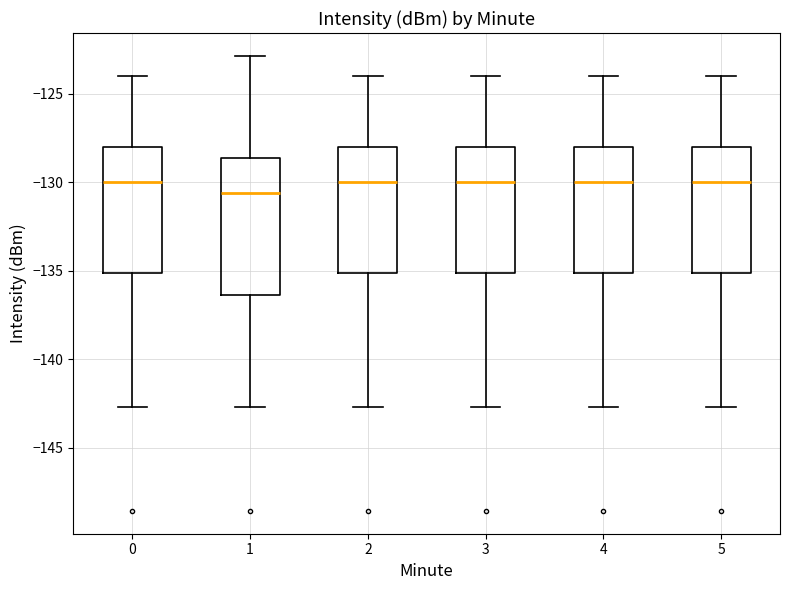

Which box is the tallest, from its lower edge to its upper edge?

1